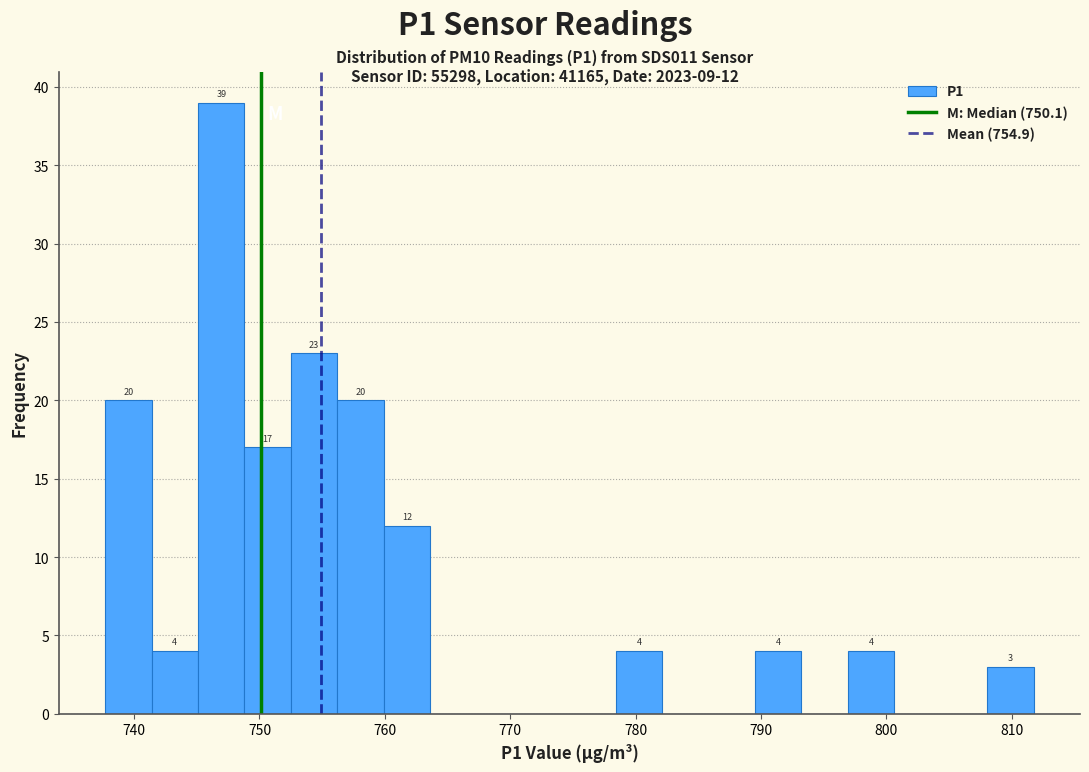

Around what value on the x-axis is the tallest bar? Give the approximate position of its centre, as read against the axis.

747